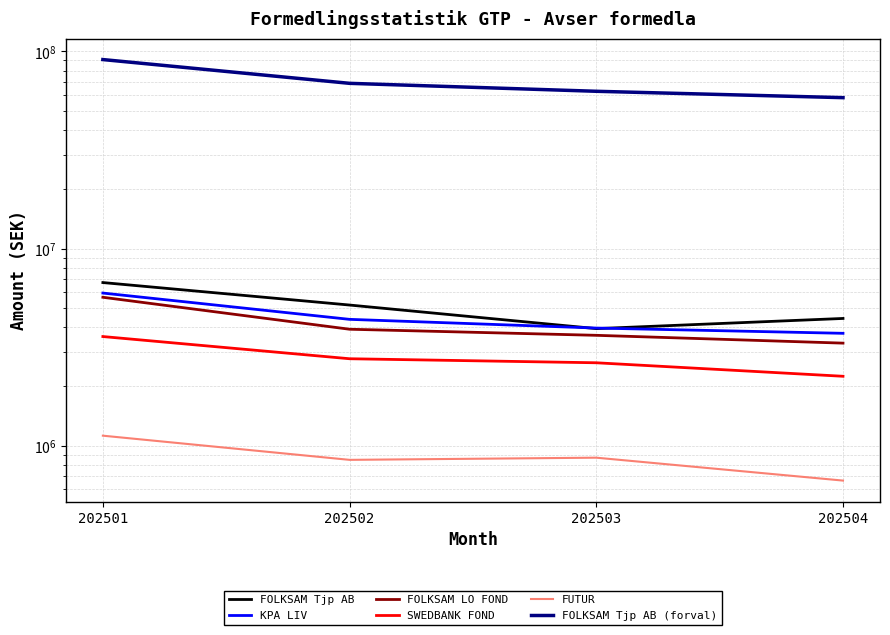

Which series has the widest spread of values?

FOLKSAM Tjp AB (forval)